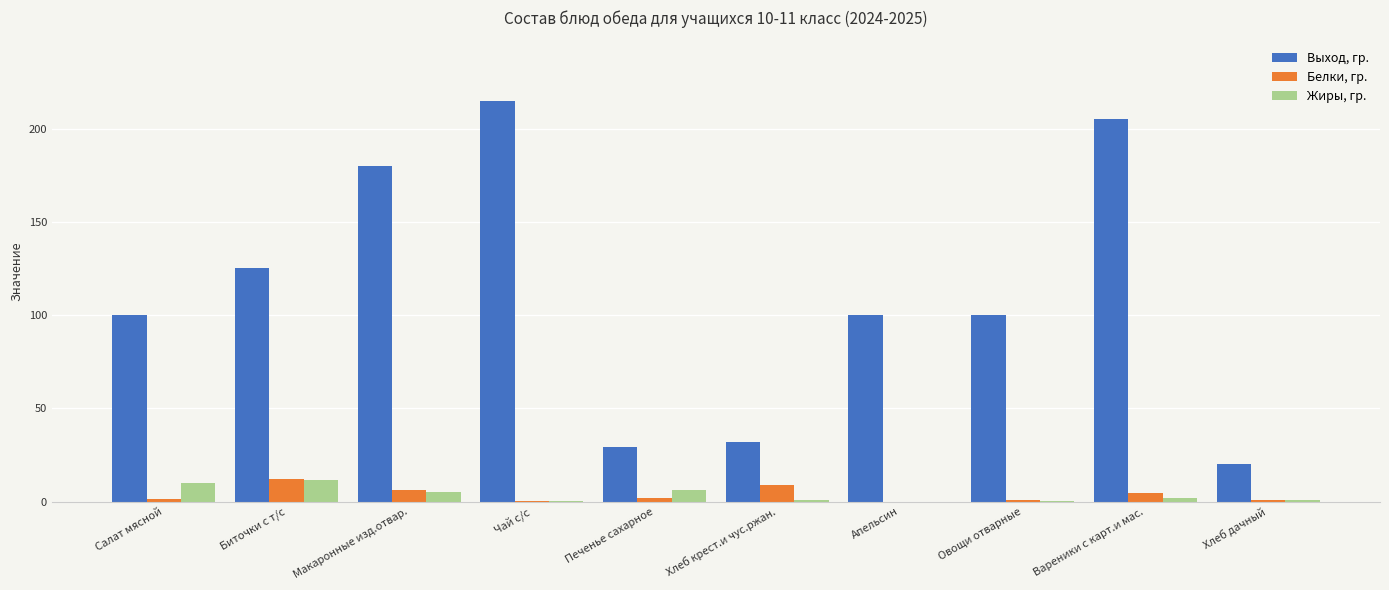

What is the difference between the Жиры, гр. values at Хлеб дачный and Вареники с карт.и мас.?

1.1